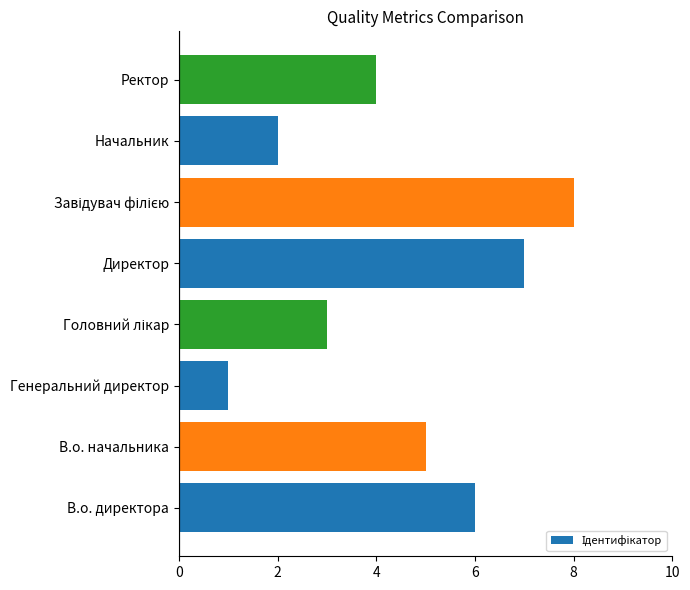

True or false: the data shows 1 at Генеральний директор.

True